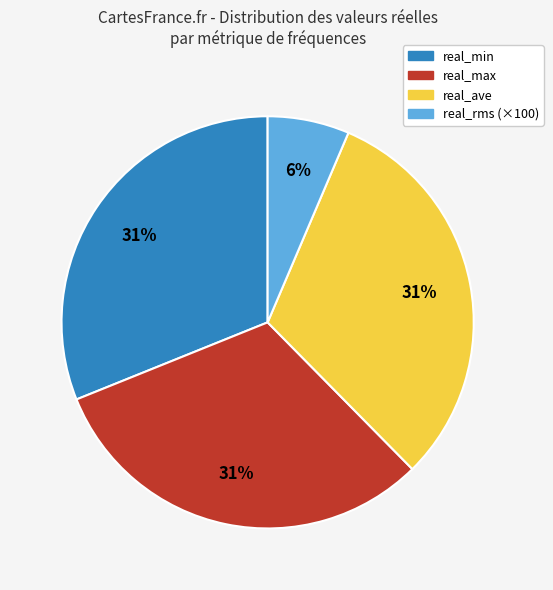

Is there a majority slice in this chart?

No